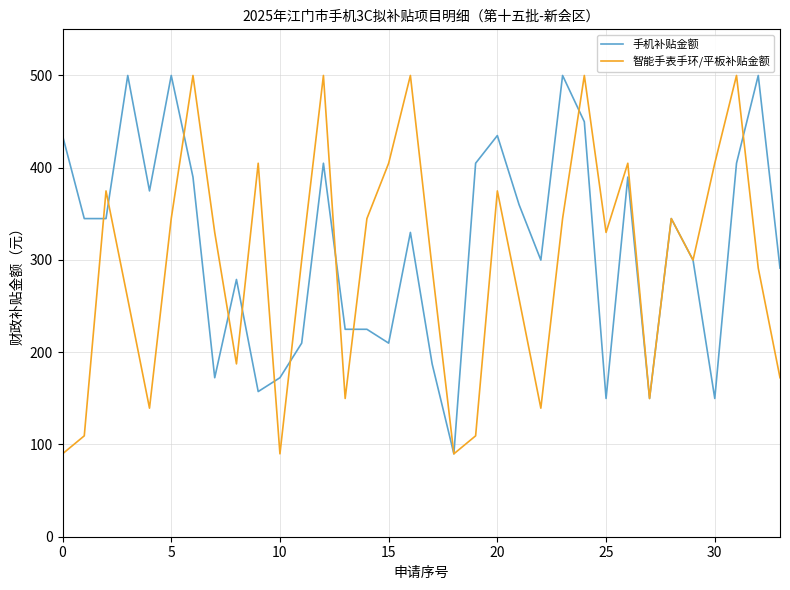

What is the highest value of the 智能手表手环/平板补贴金额 series?

500.0